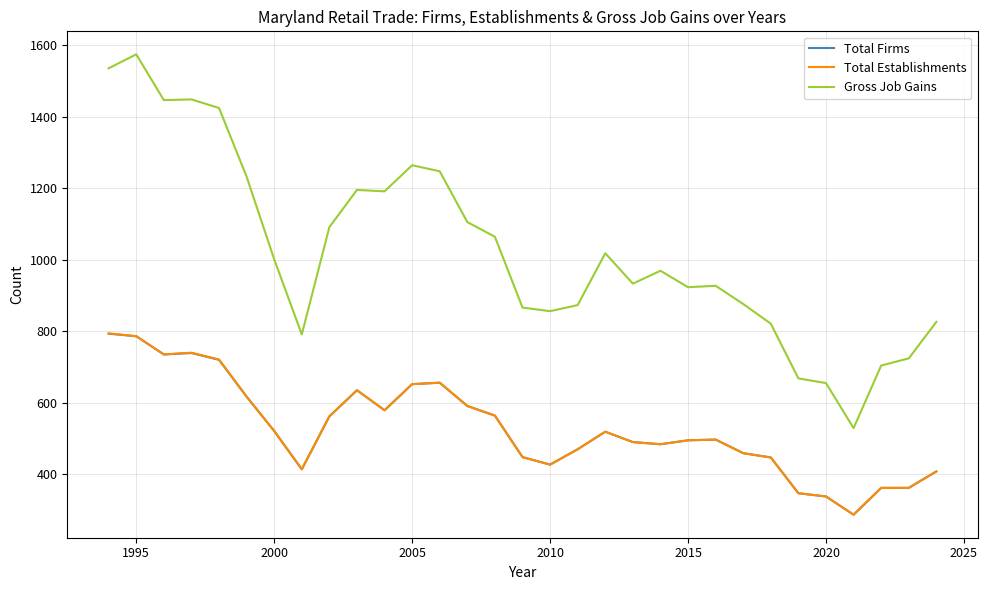

Which series has the widest spread of values?

Gross Job Gains